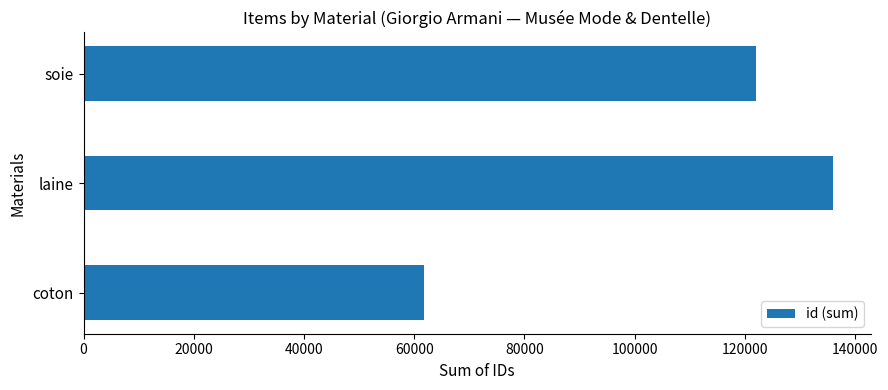

The value at coton is 110474. True or false?

False